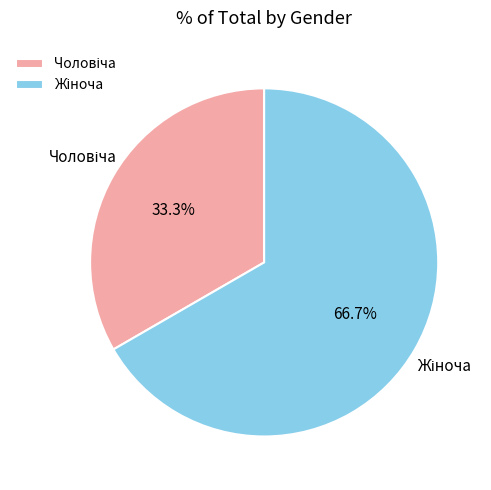

Which category has the smallest portion of the pie?

Чоловіча